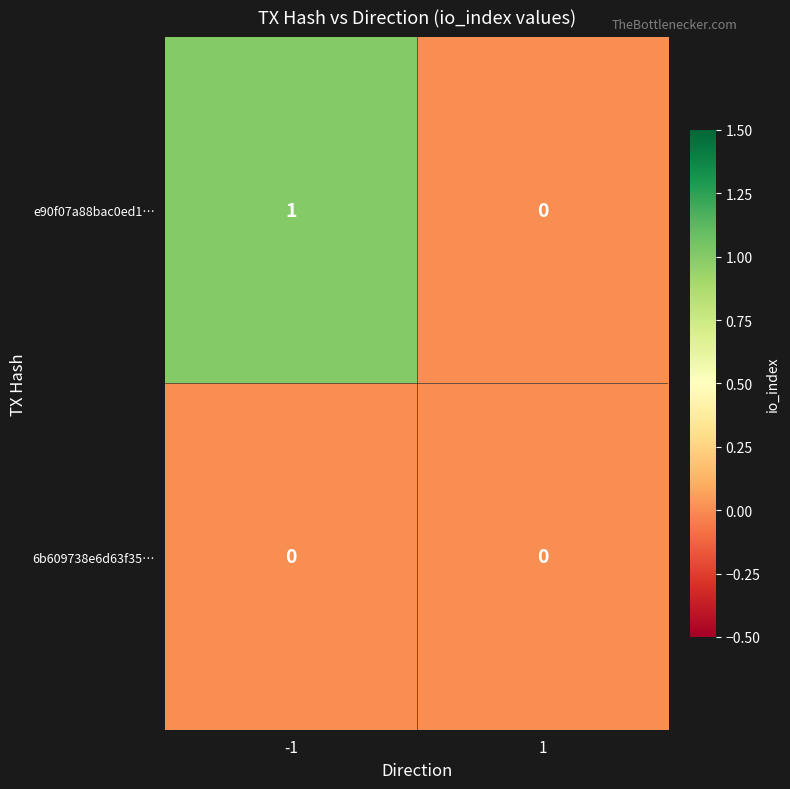

Which series has the widest spread of values?

e90f07a88bac0ed1…